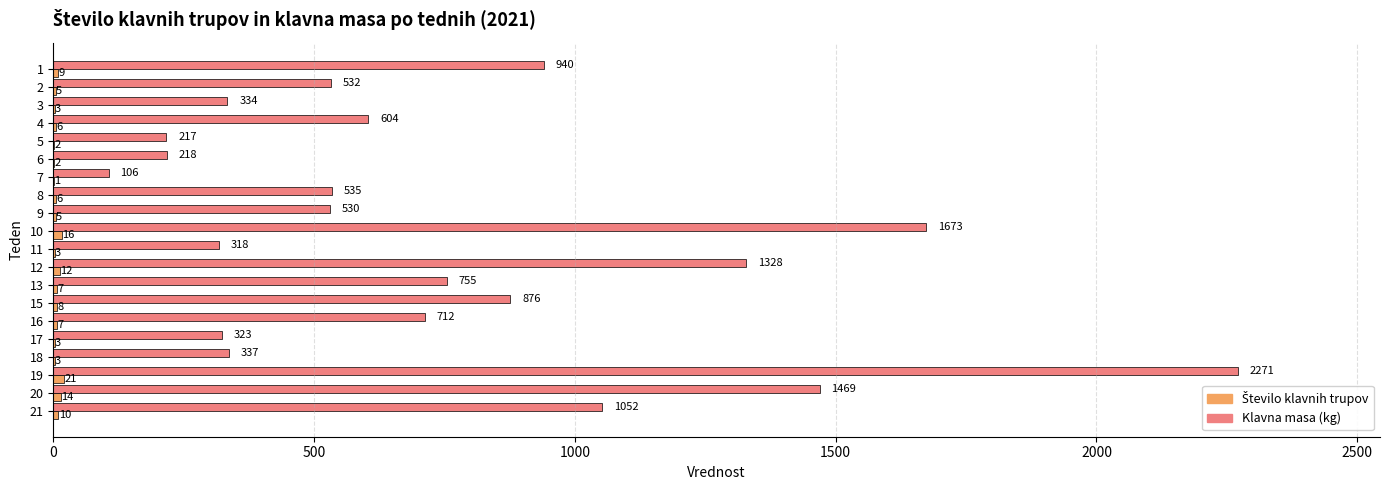

What is the sum of the Klavna masa (kg) values at 5 and 1?

1157